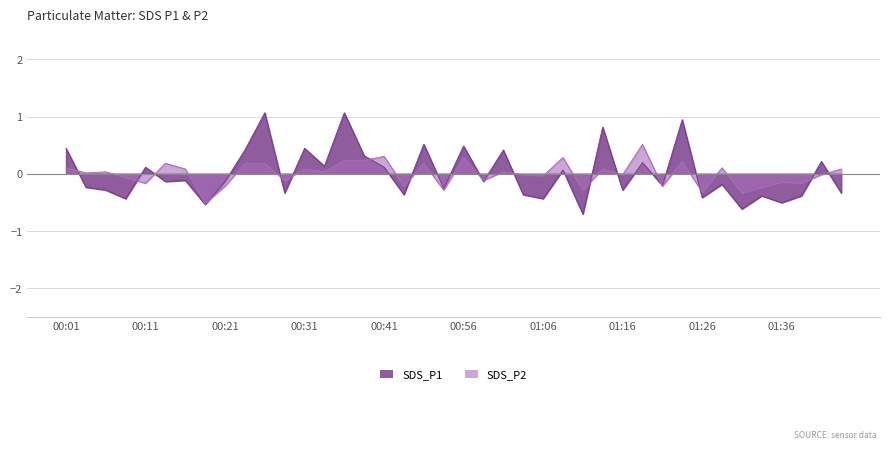

What is the label of the 30th point from the left?

01:18